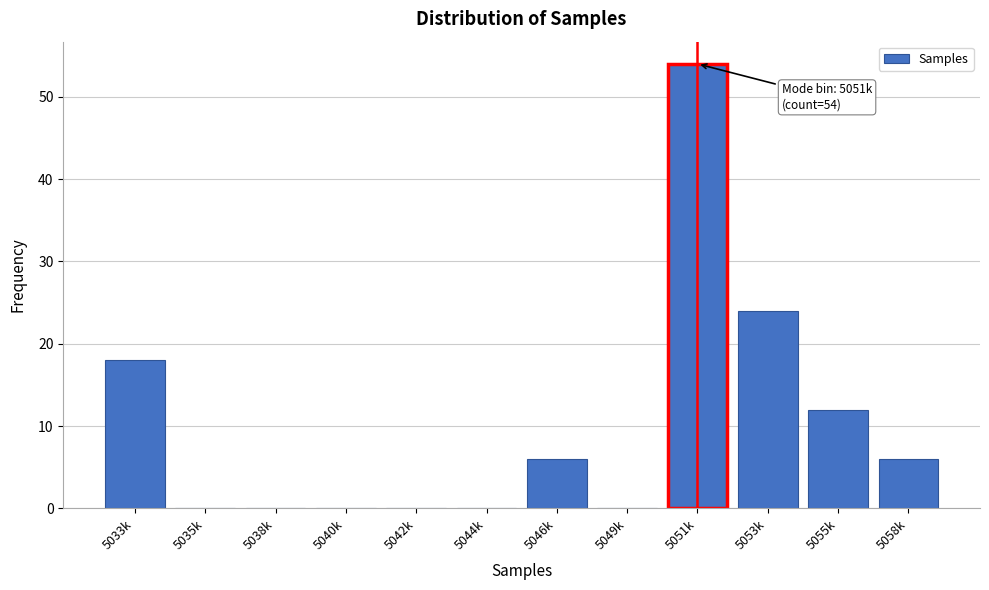

Reading left to right, what are all the values shown in this chart?

5033k=18	5035k=0	5038k=0	5040k=0	5042k=0	5044k=0	5046k=6	5049k=0	5051k=54	5053k=24	5055k=12	5058k=6